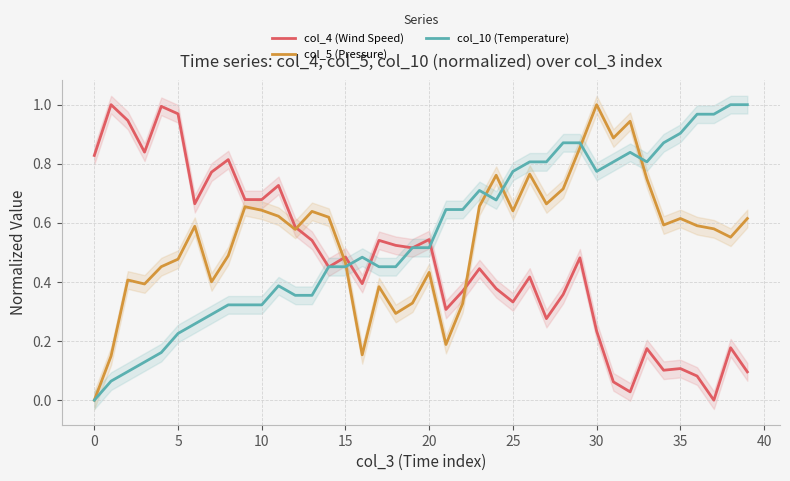

Is the value of col_5 (Pressure) at 37 greater than the value of col_10 (Temperature) at 20?

Yes